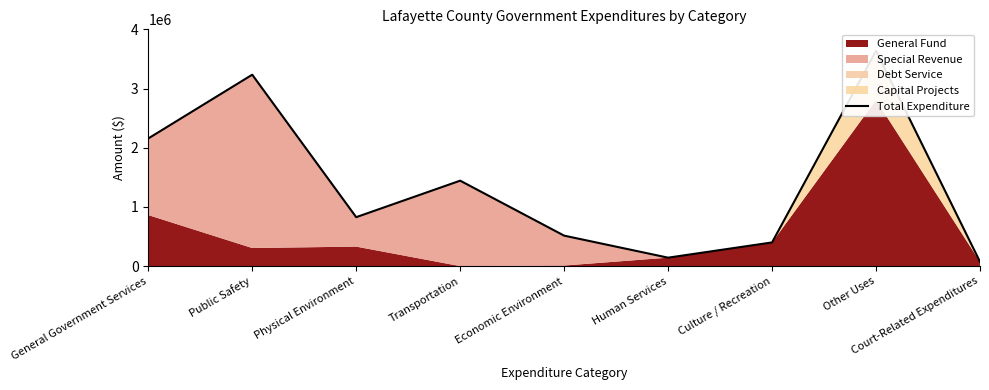

List the labels in order of value, largest first.

Other Uses, Public Safety, General Government Services, Transportation, Physical Environment, Economic Environment, Culture / Recreation, Human Services, Court-Related Expenditures